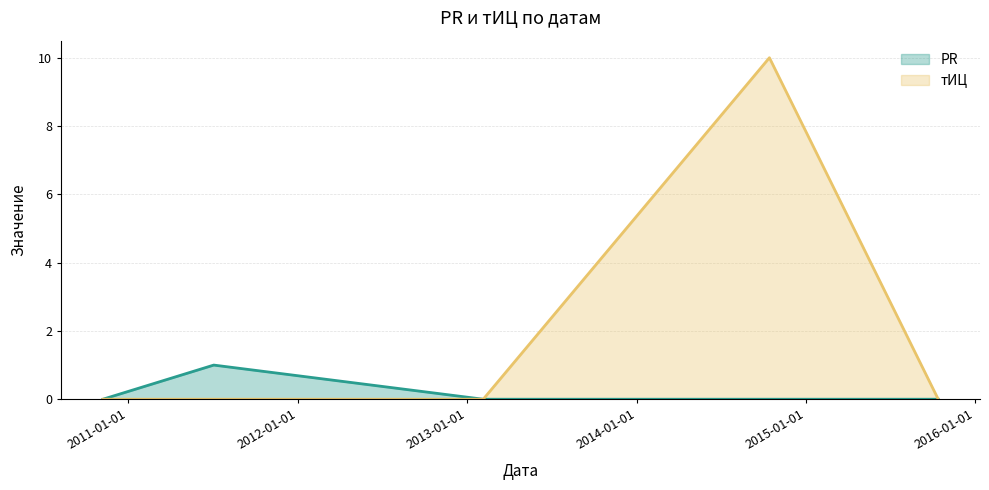

Between 2010-11-07 and 2011-07-04, which is larger?

2011-07-04